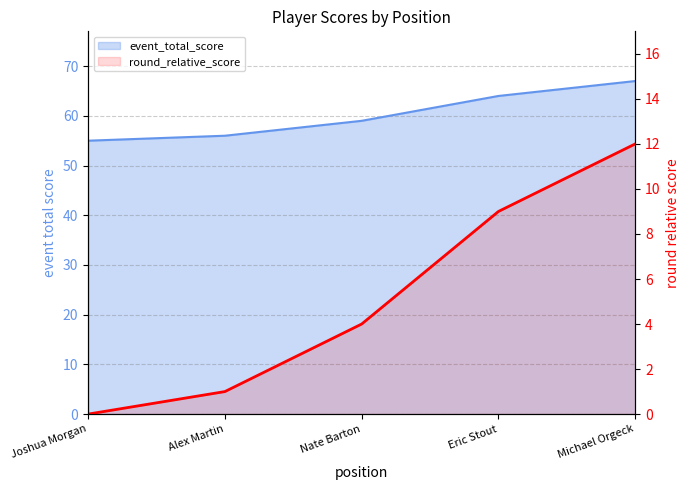

The chart shows a value of 13 at Eric Stout. True or false?

False